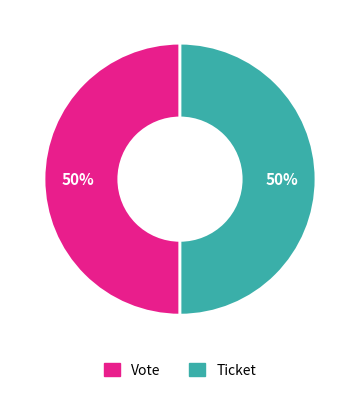

Is it true that Ticket is 63% of the pie?

False